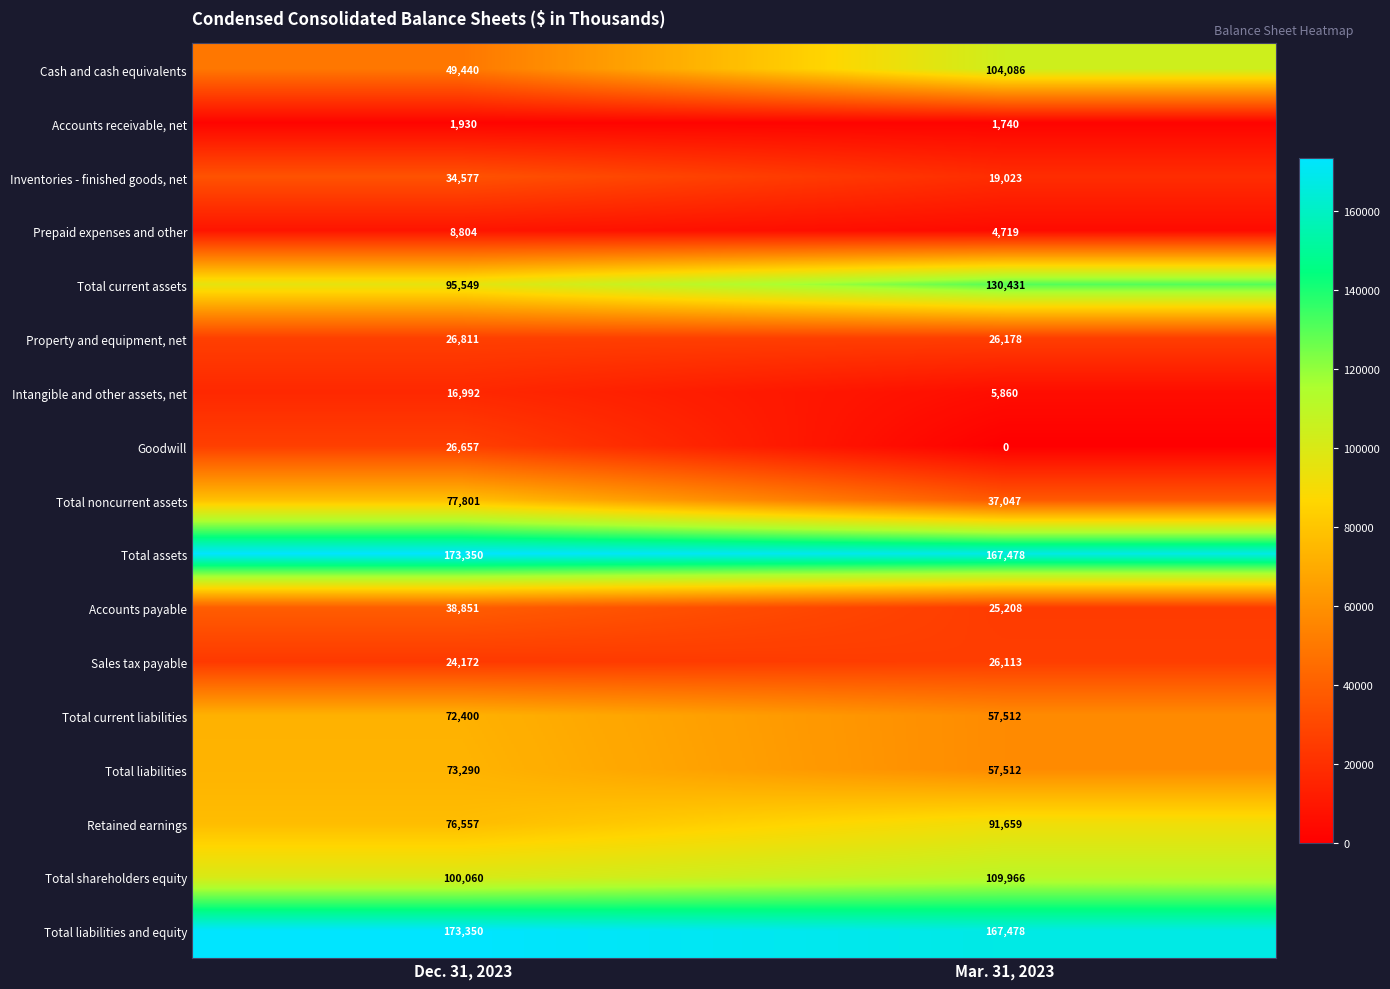

Between Dec. 31, 2023 and Mar. 31, 2023, which series saw the biggest shift?

Cash and cash equivalents